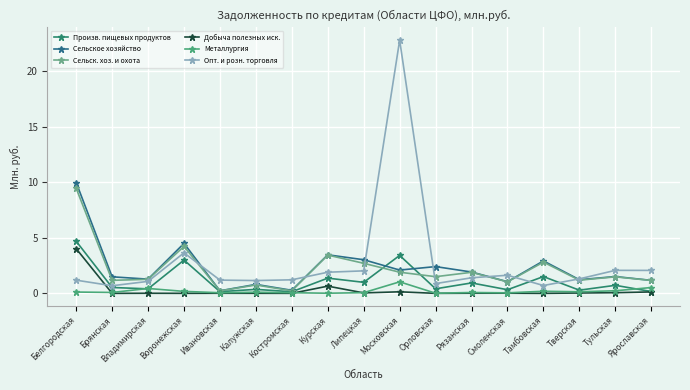

The value of Опт. и розн. торговля at Костромская is 0.8. True or false?

False